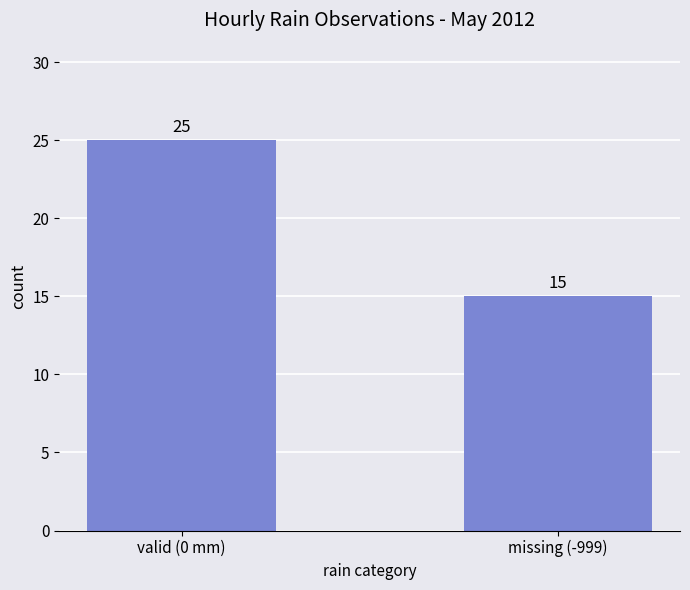

List the labels in order of value, smallest first.

missing (-999), valid (0 mm)